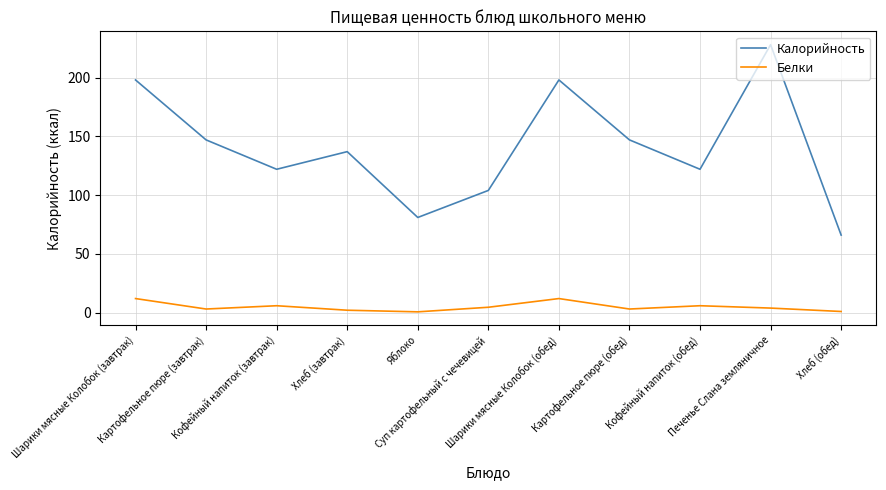

How many lines are shown in the chart?

2